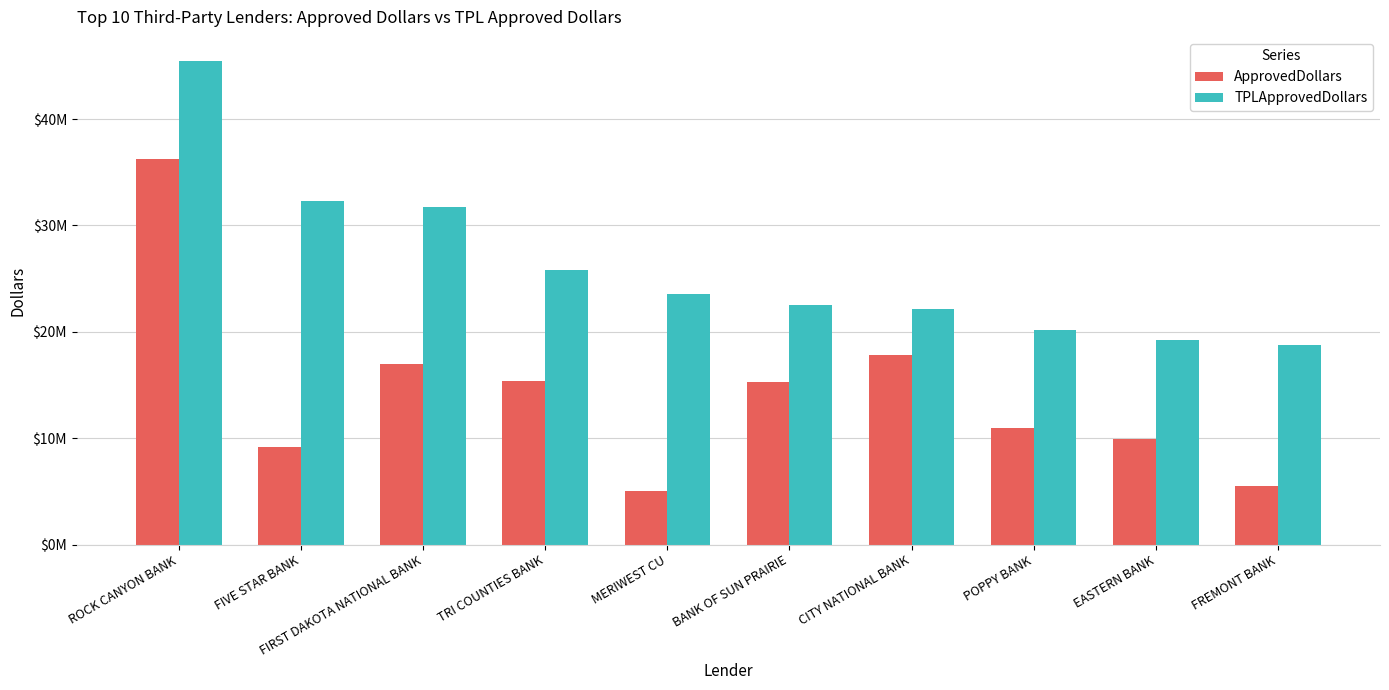

Which series has the widest spread of values?

ApprovedDollars